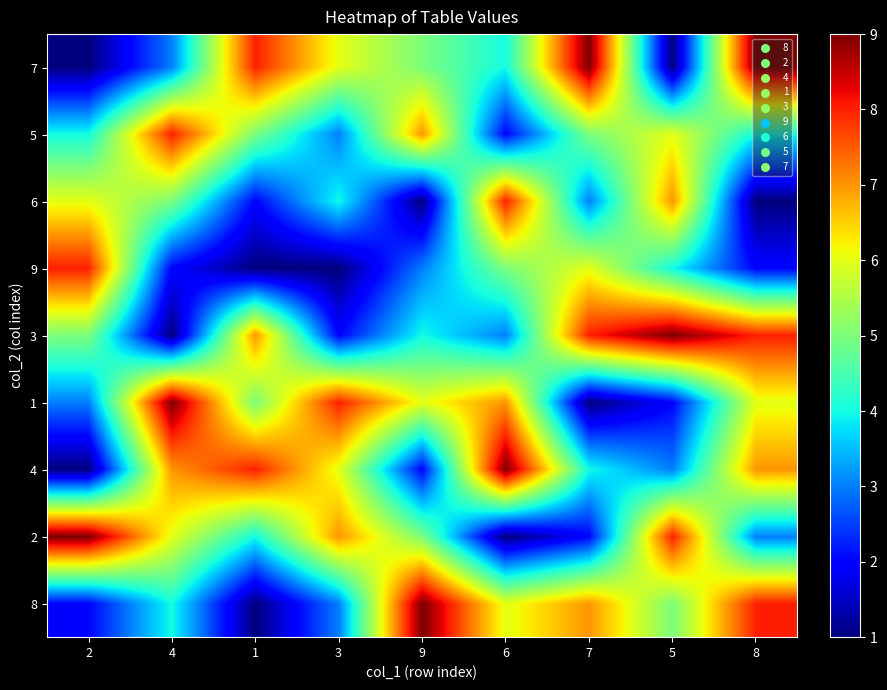

How many distinct data groups are displayed?

9